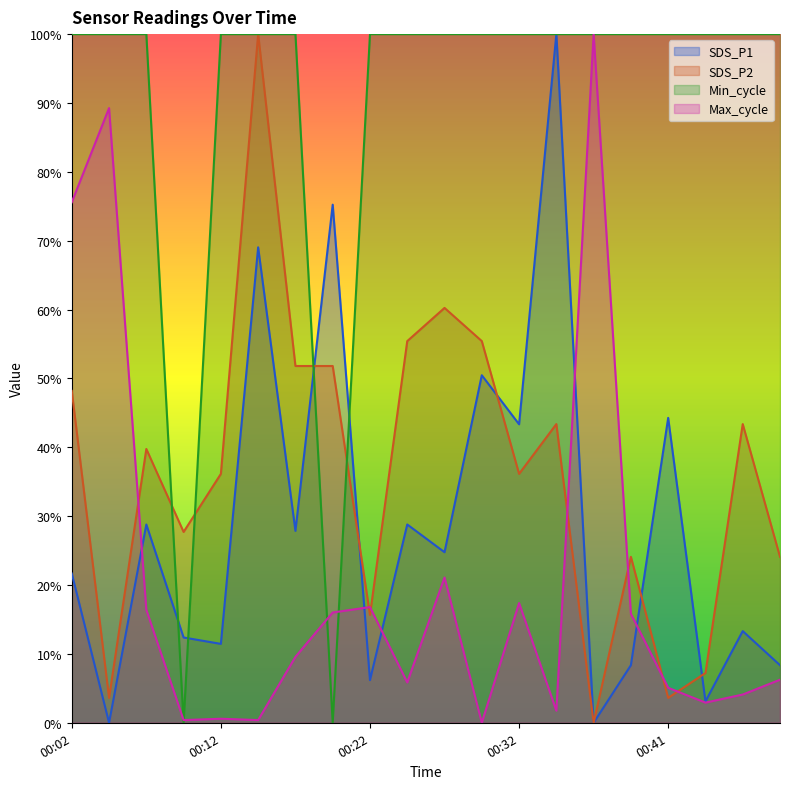

Is the value of Max_cycle at 00:36 greater than the value of Min_cycle at 00:04?

No